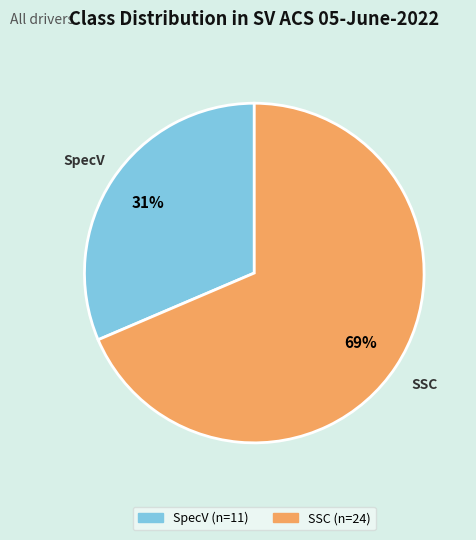

Which category accounts for the majority?

SSC